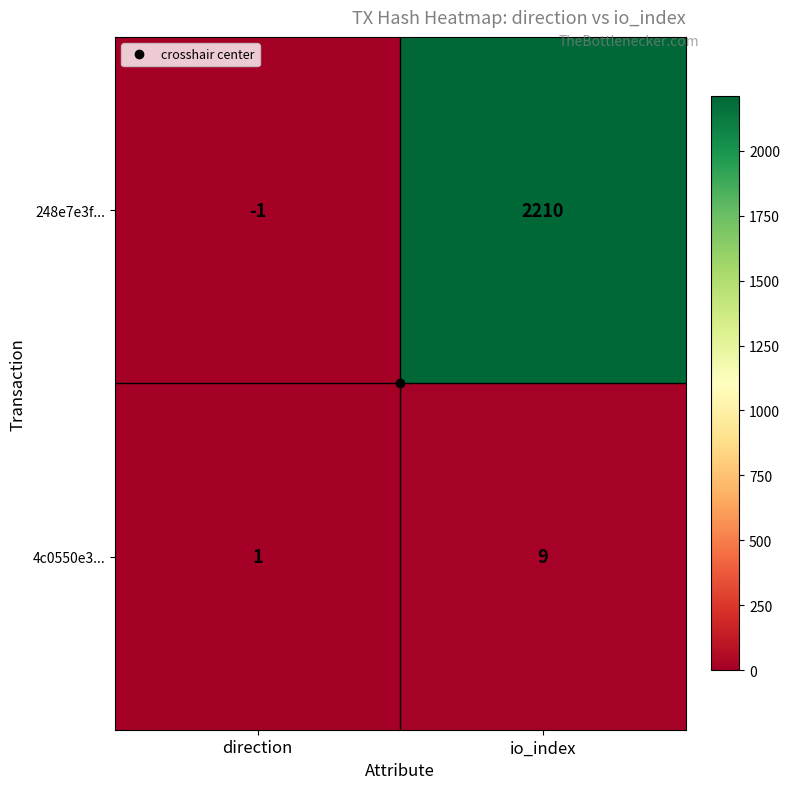

What is the approximate value of 248e7e3f... at io_index, to the nearest 100?

2200